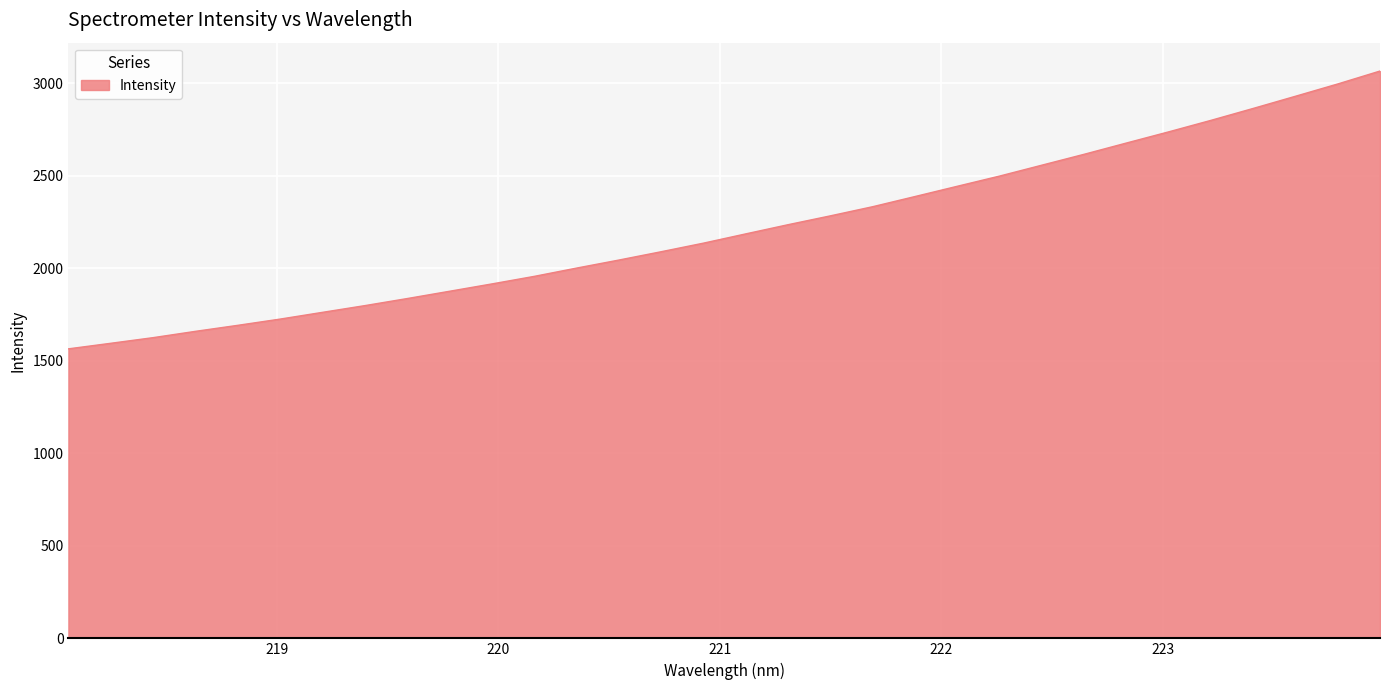

What is the greatest value displayed?

3067.3